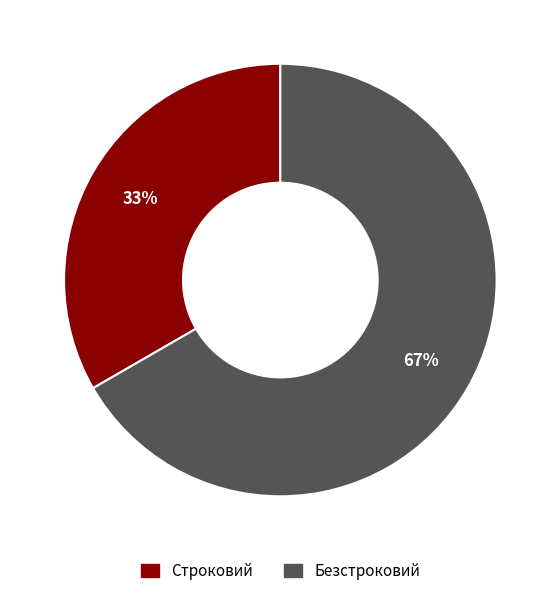

Count the number of slices in the pie.

2